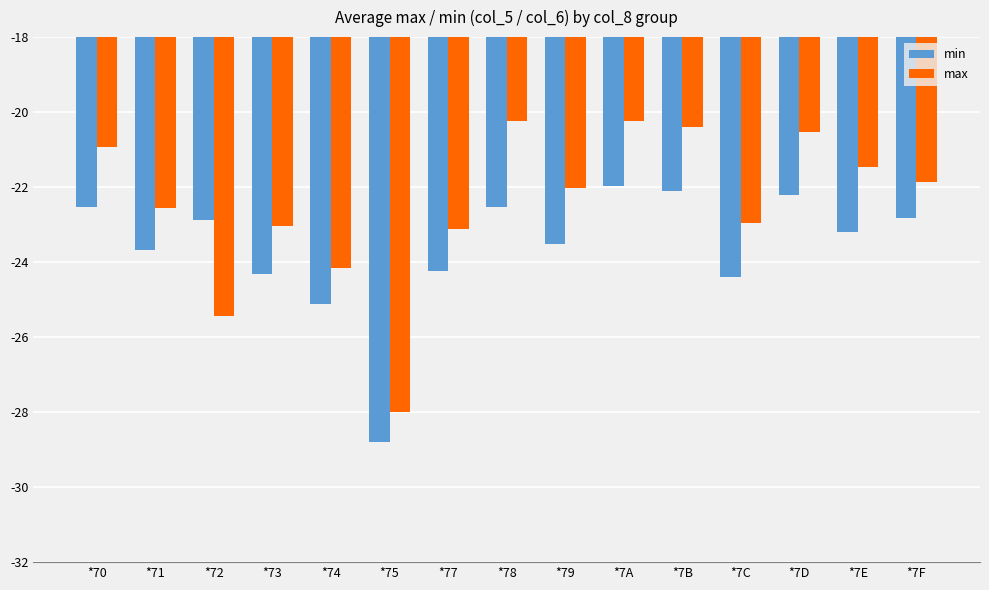

Is it true that min equals -22.2 at *7D?

True